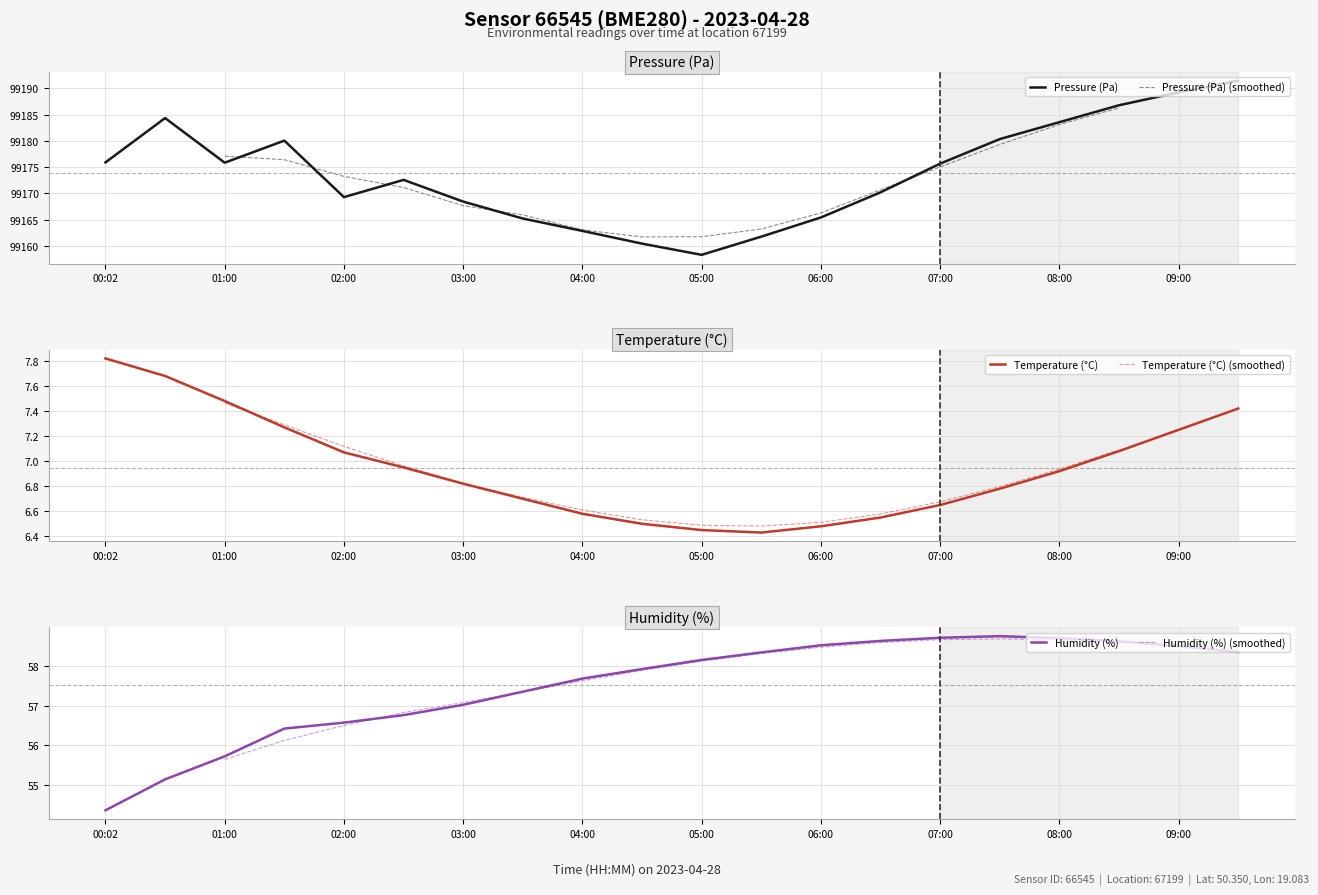

The temperature series shows 6.5 at 06:00. True or false?

True